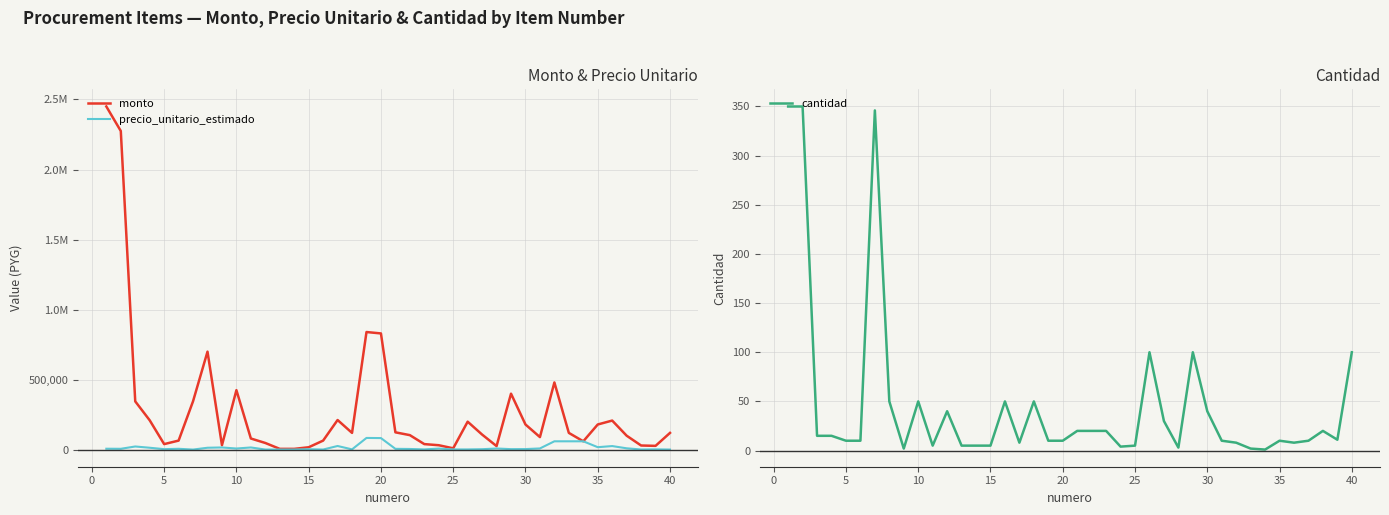

What is the maximum value for cantidad?

350